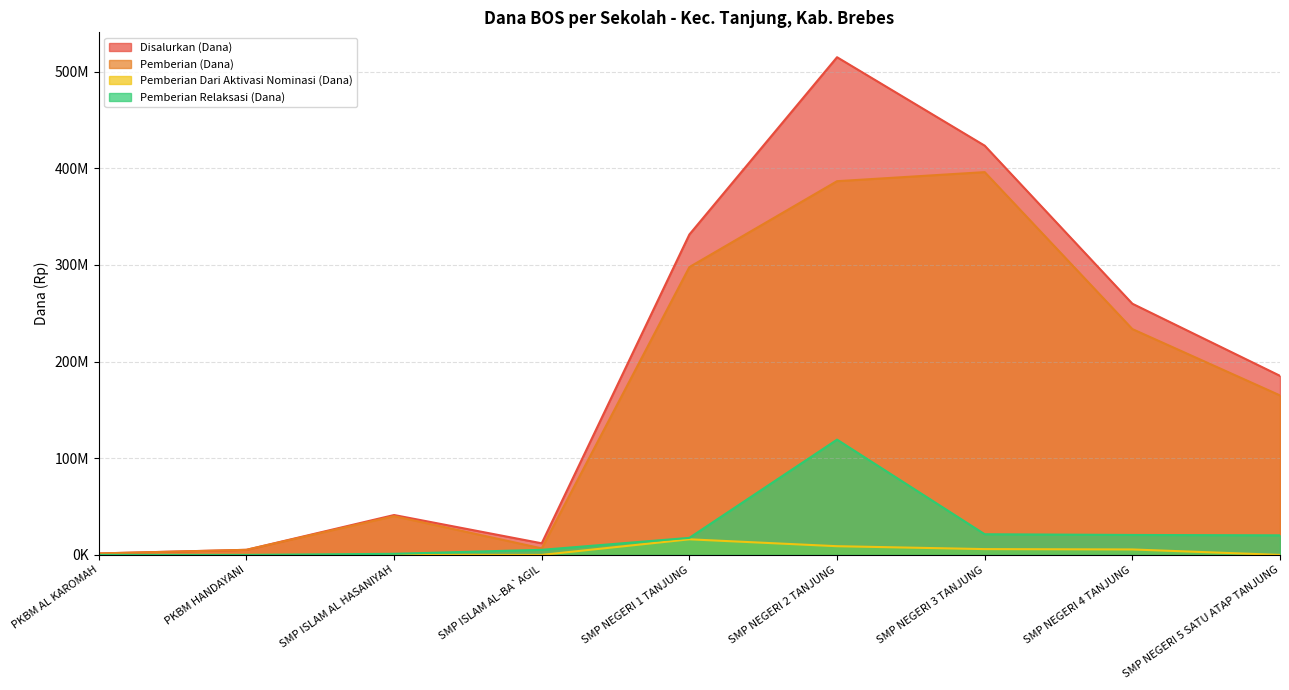

At which category does Pemberian Relaksasi (Dana) reach its first local peak?

SMP NEGERI 2 TANJUNG